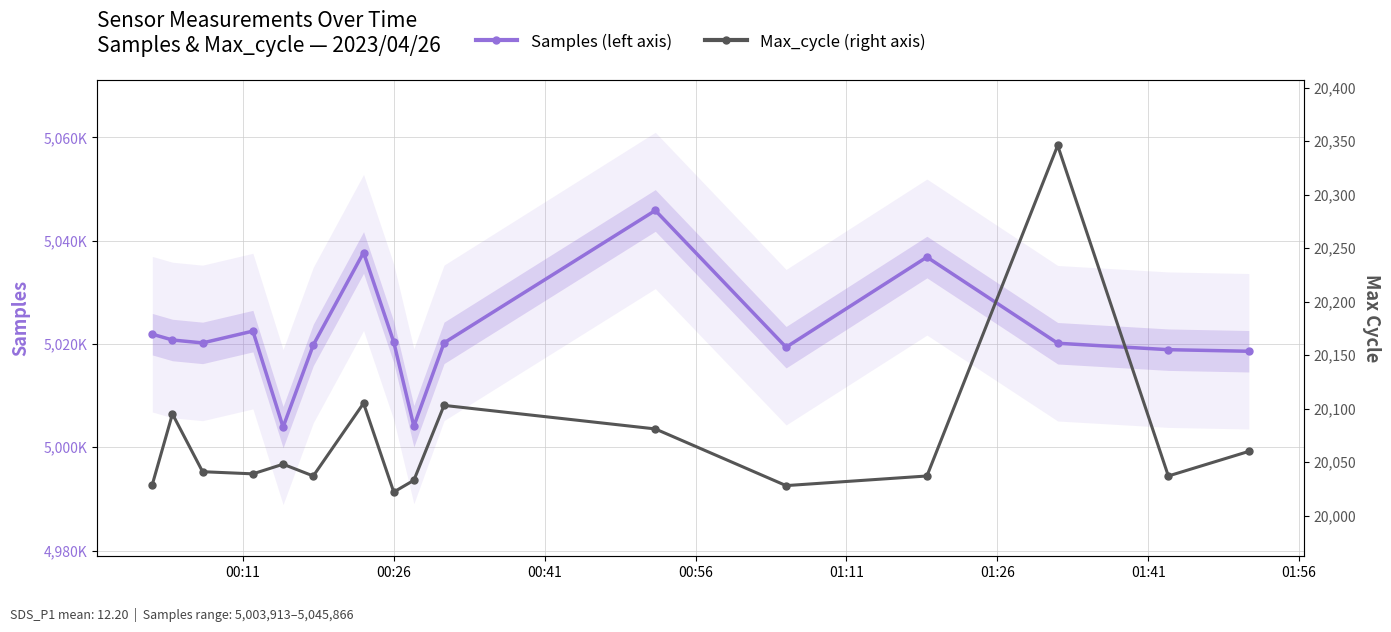

What is the value of the Max_cycle (right) point at the 12th from the left?

20028